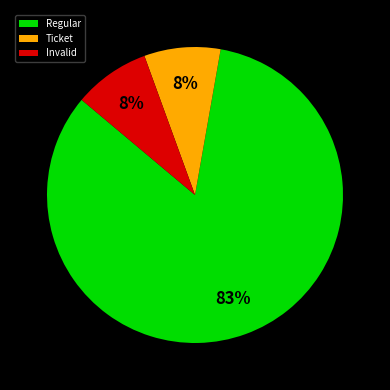

Count the number of slices in the pie.

3